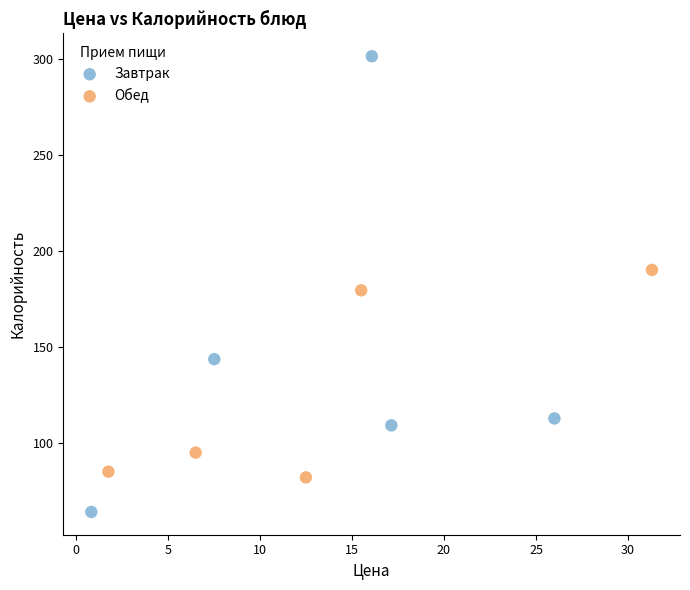

Which series contains the highest Y value?

Завтрак